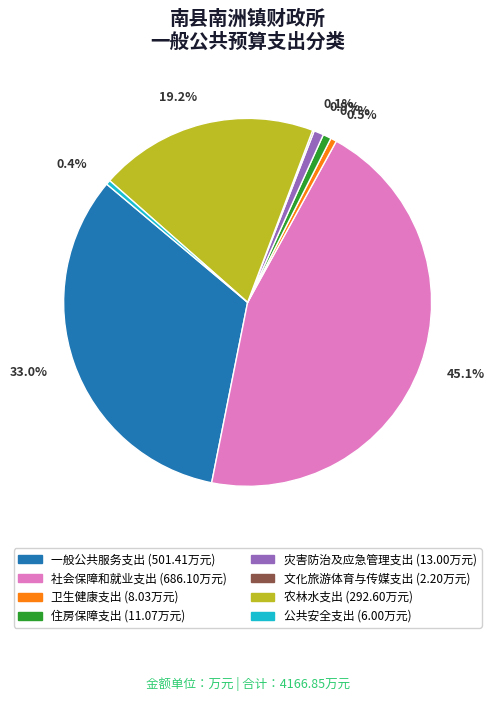

The 灾害防治及应急管理支出 slice represents 8% of the pie. True or false?

False